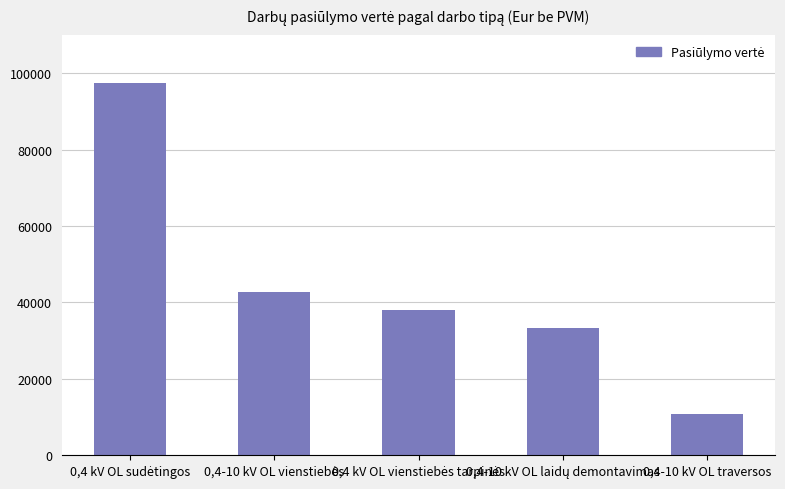

How many values exceed 37957?

3